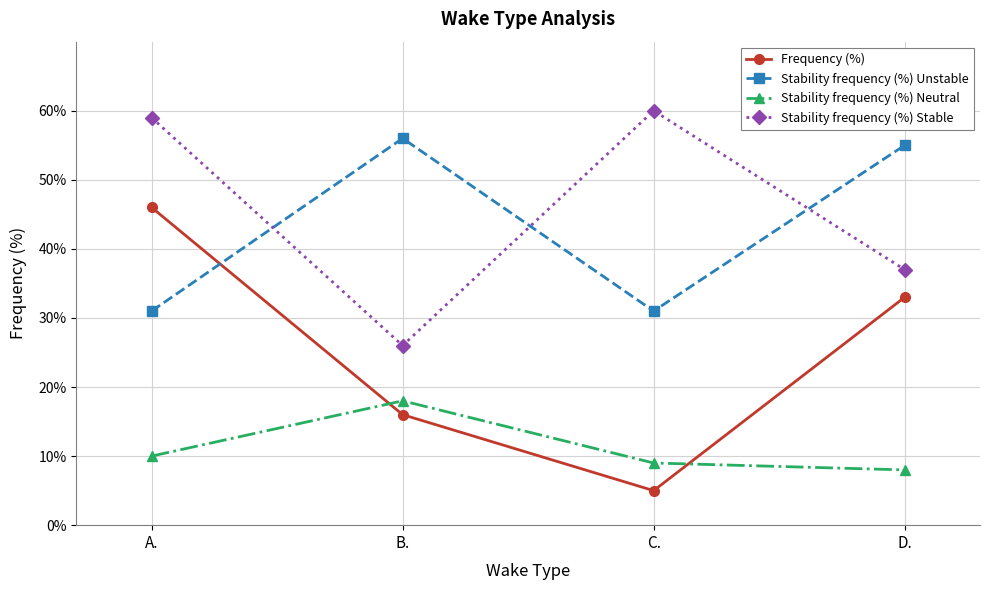

Reading left to right, transcribe all the data shown in this chart.

Frequency (%): 46	16	5	33
Stability frequency (%) Unstable: 31	56	31	55
Stability frequency (%) Neutral: 10	18	9	8
Stability frequency (%) Stable: 59	26	60	37